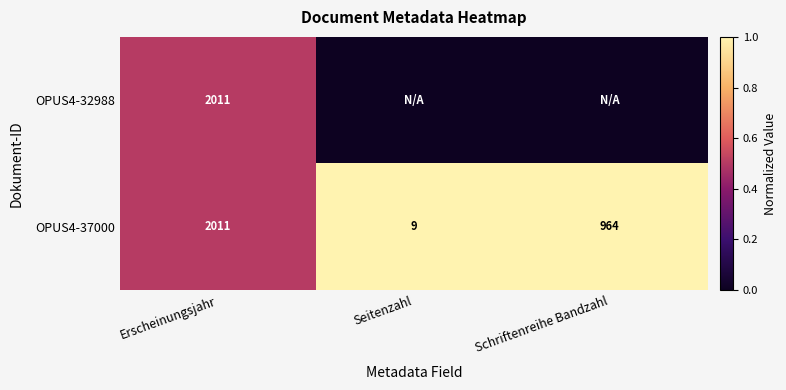

Where is OPUS4-37000 nearest to the value 1010?

Schriftenreihe Bandzahl